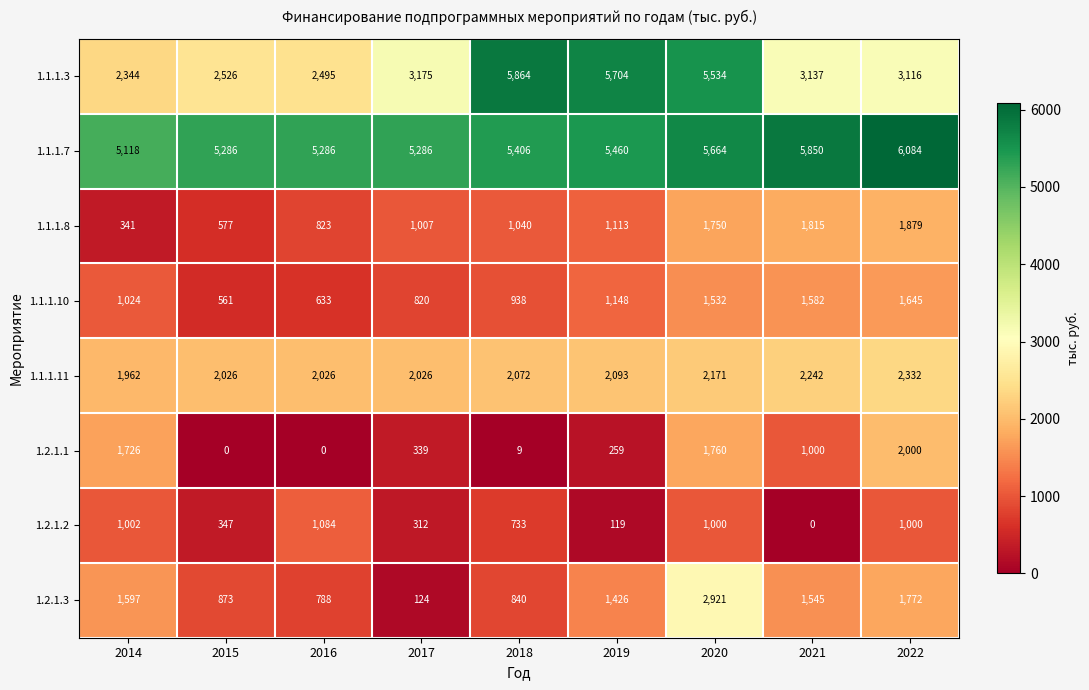

What is the average value of the 1.2.1.2 series?

622